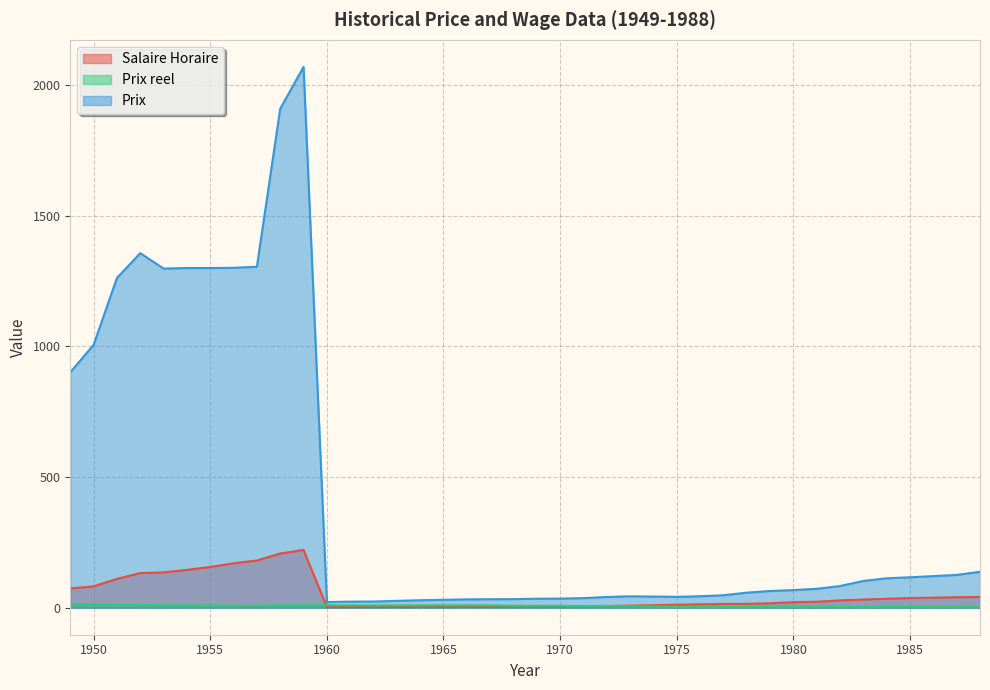

What is the value of the Salaire Horaire point at the 33rd from the left?

22.8